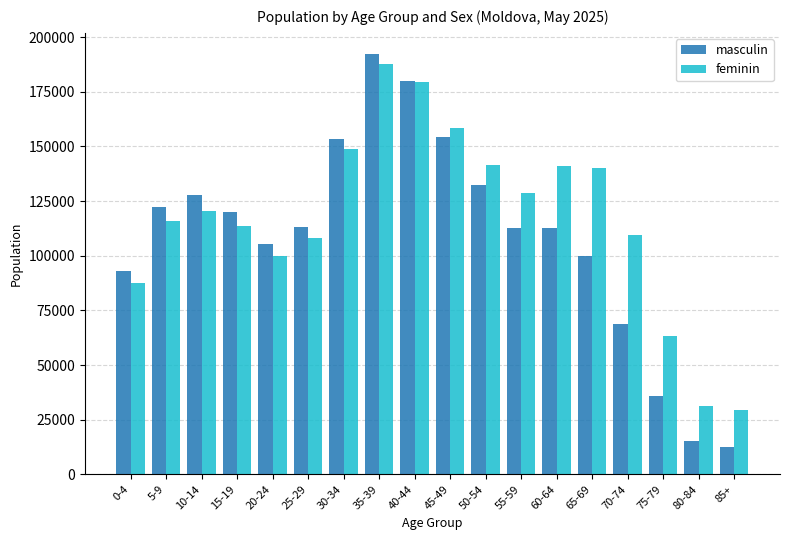

What is the sum of the feminin values at 75-79 and 10-14?

183733